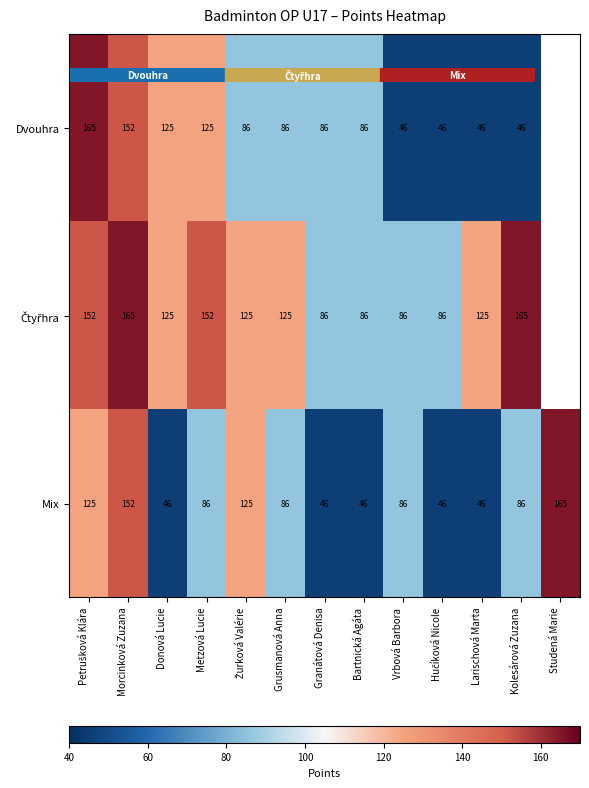

The Dvouhra series shows 41.1 at Metzová Lucie. True or false?

False